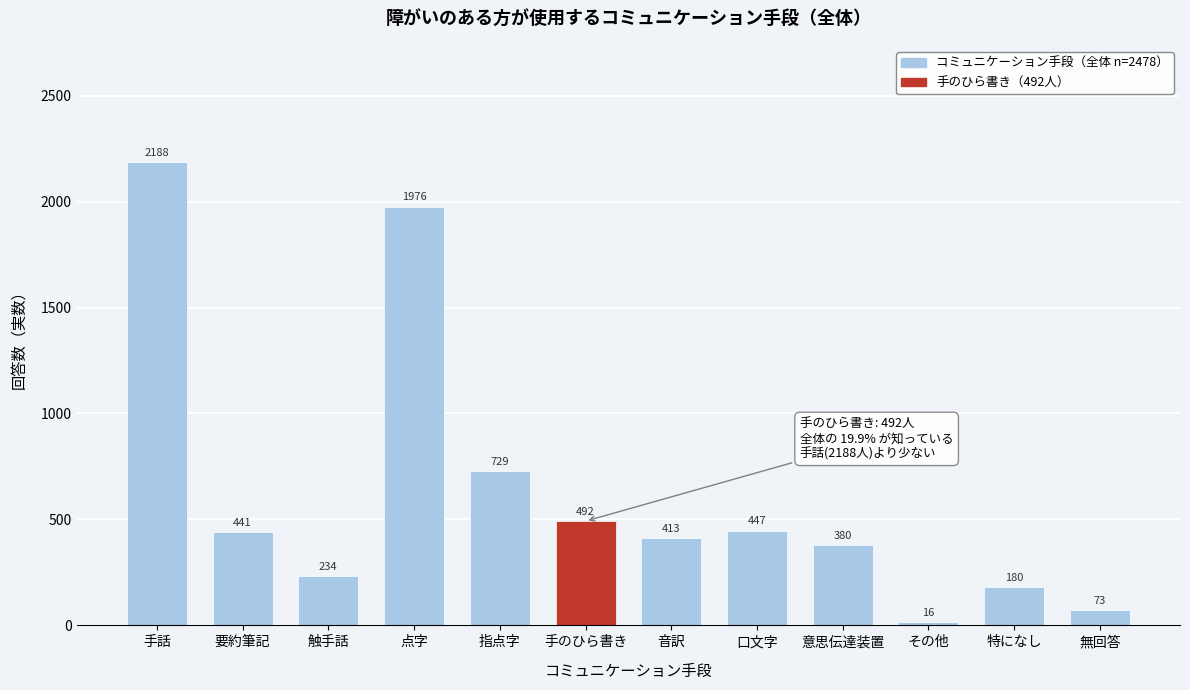

Reading left to right, what are all the values shown in this chart?

手話=2188	要約筆記=441	触手話=234	点字=1976	指点字=729	手のひら書き=492	音訳=413	口文字=447	意思伝達装置=380	その他=16	特になし=180	無回答=73